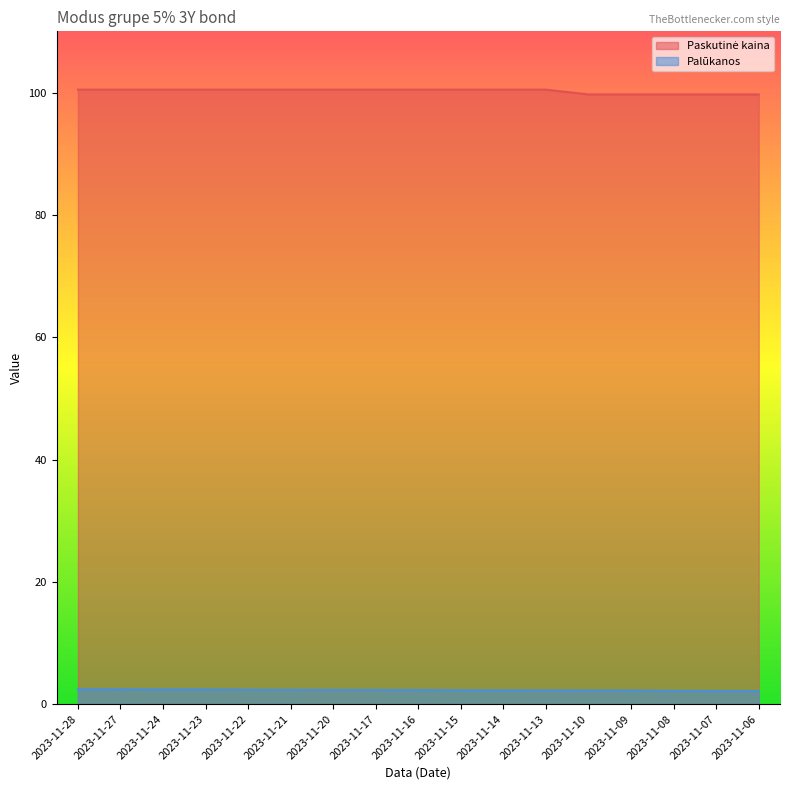

What is the value of the Paskutinė kaina point at the 9th from the left?

100.5